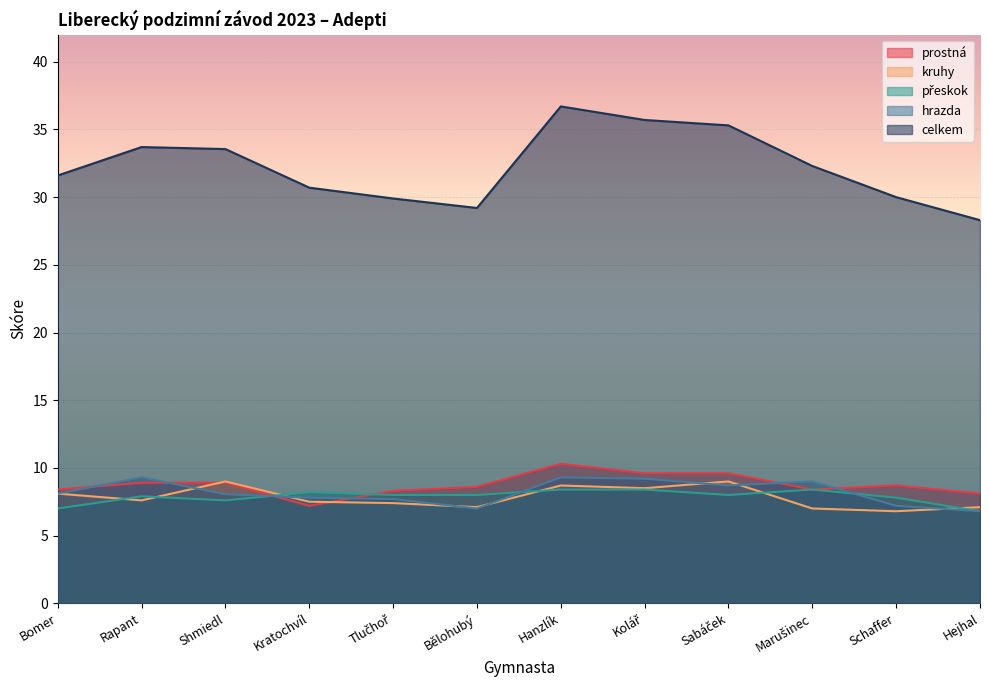

Rank the categories by přeskok value from lowest to highest.

Hejhal, Bomer, Shmiedl, Schaffer, Rapant, Tlučhoř, Bělohubý, Sabáček, Kratochvíl, Hanzlík, Kolář, Marušinec